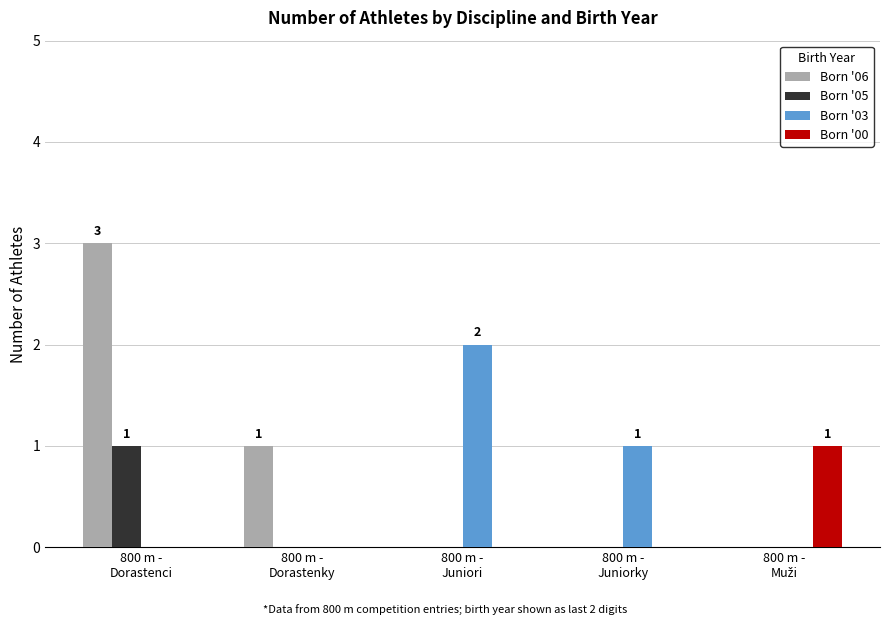

How many Born '06 values are between 0 and 1?

4